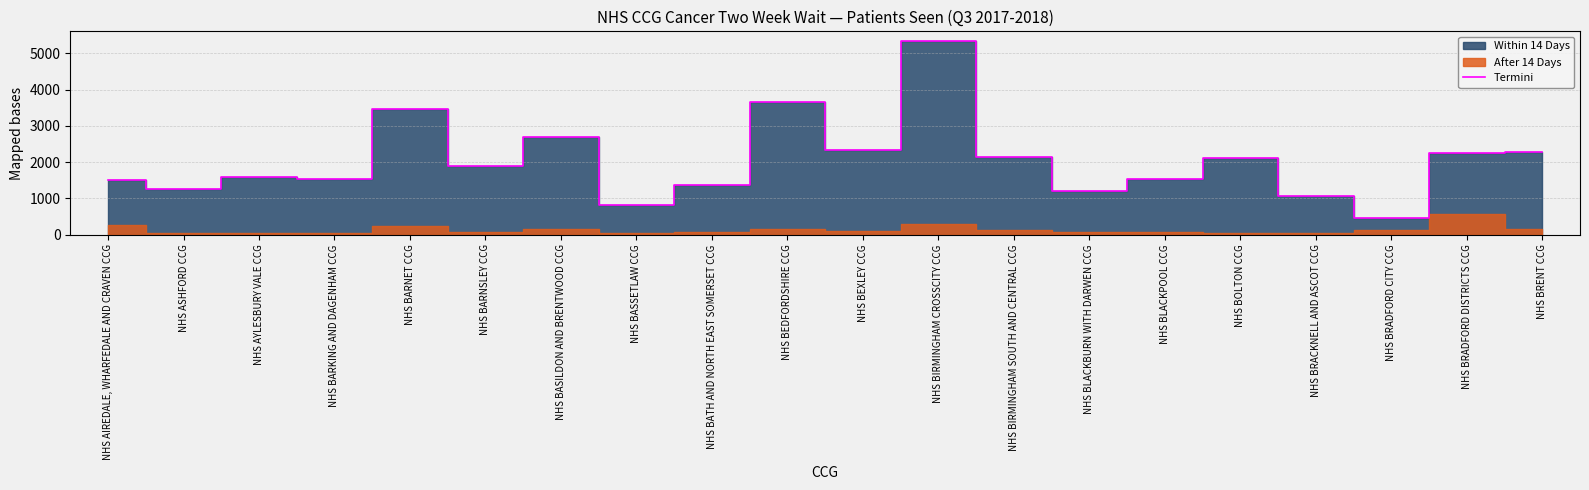

Count the number of categories in the chart.

20